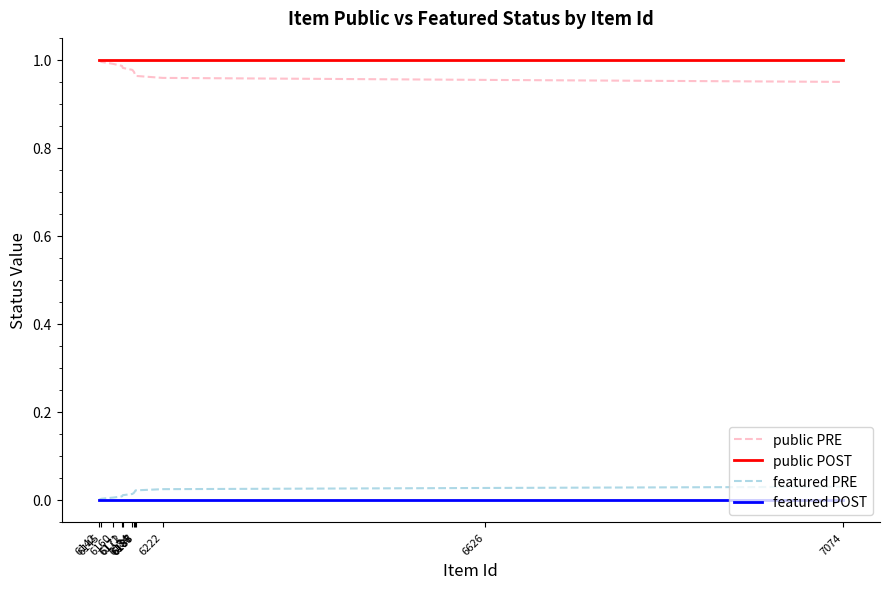

True or false: public POST and featured PRE intersect in this chart.

False